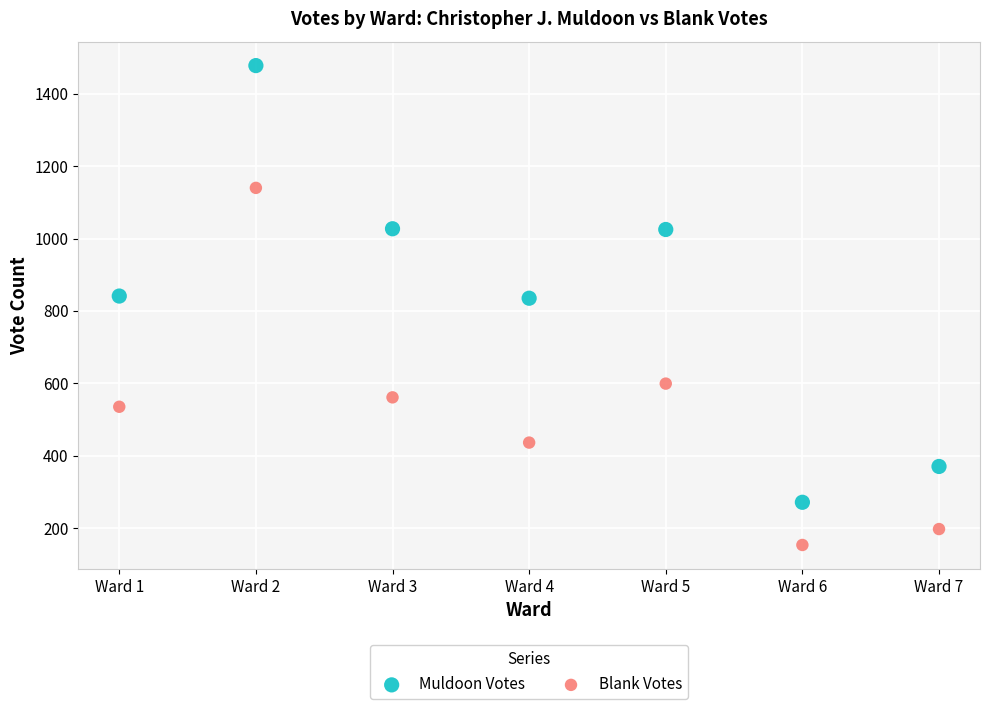

Which series reaches the minimum Y coordinate?

Blank Votes